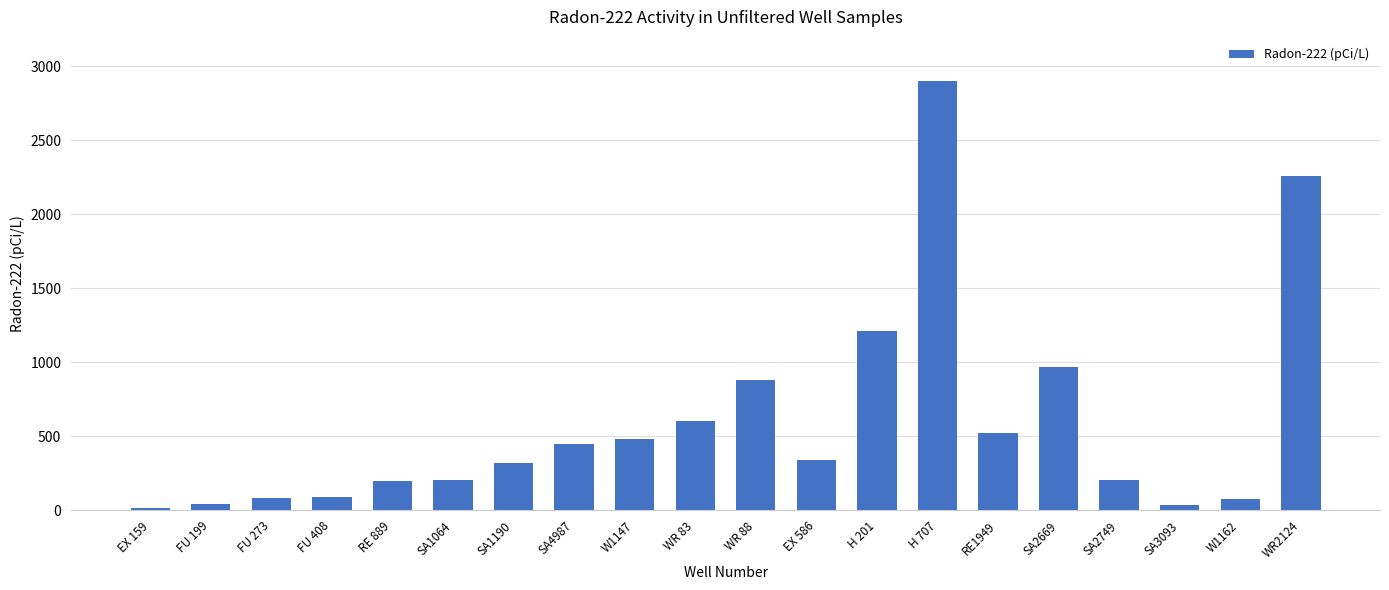

Between SA4987 and W1162, which is larger?

SA4987